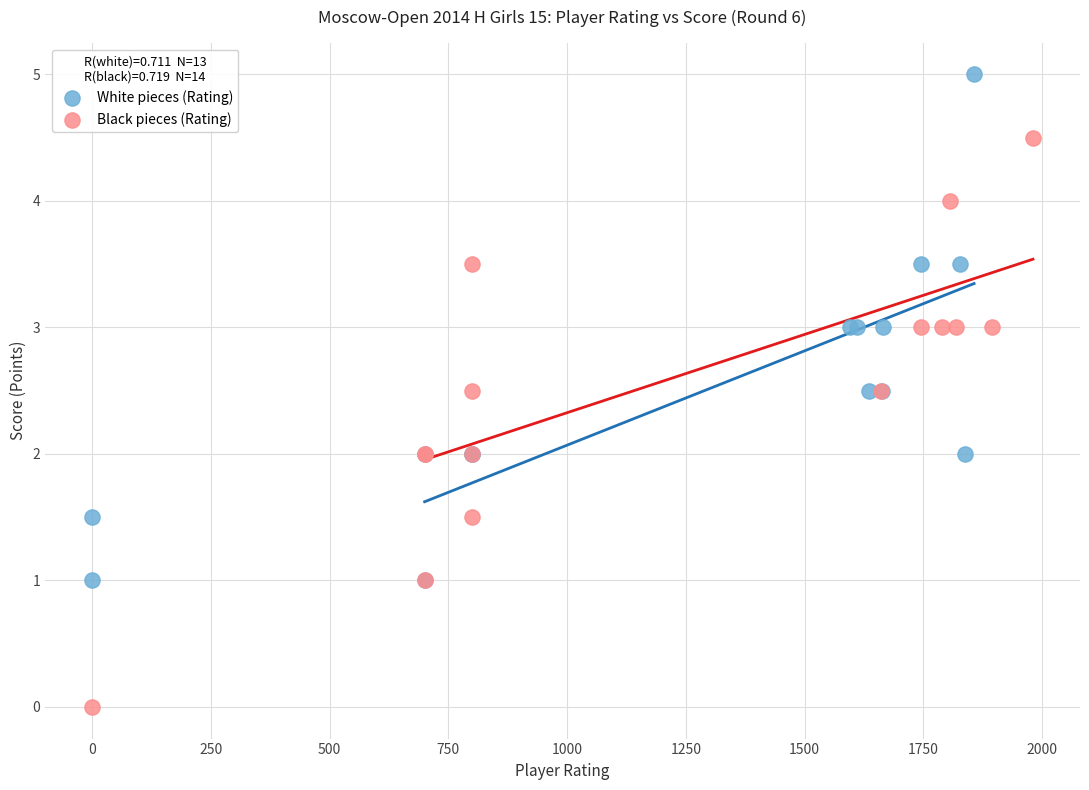

Which series reaches the minimum Y coordinate?

Black pieces (Rating)